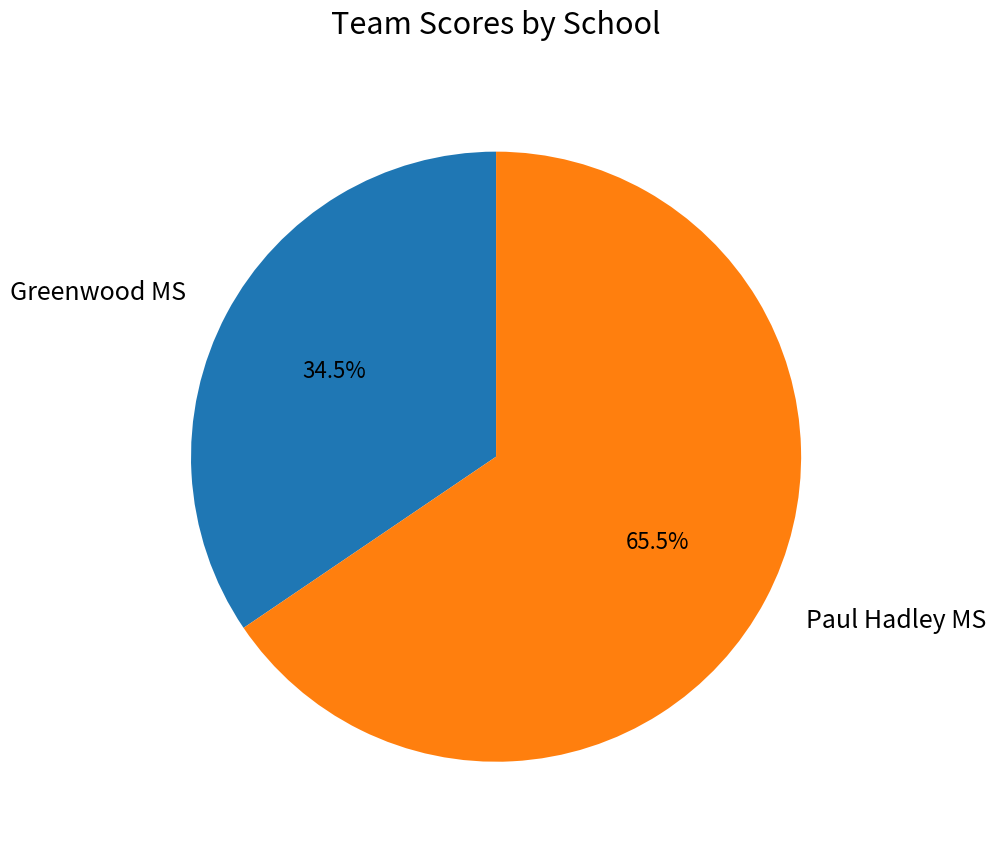

How many segments does this pie chart have?

2